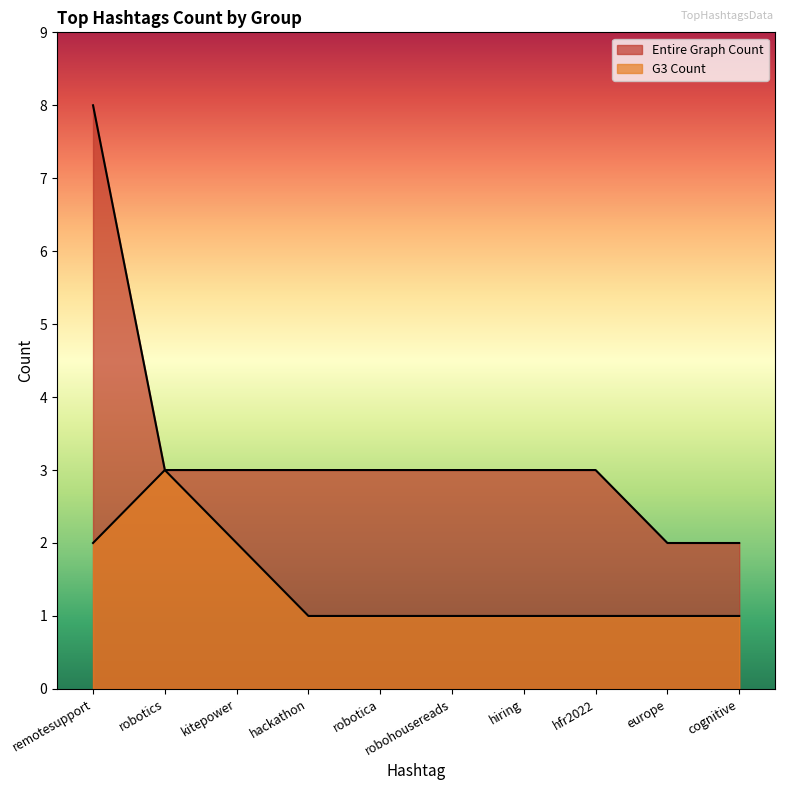

What is the value of the G3 Count point at the 8th from the left?

1